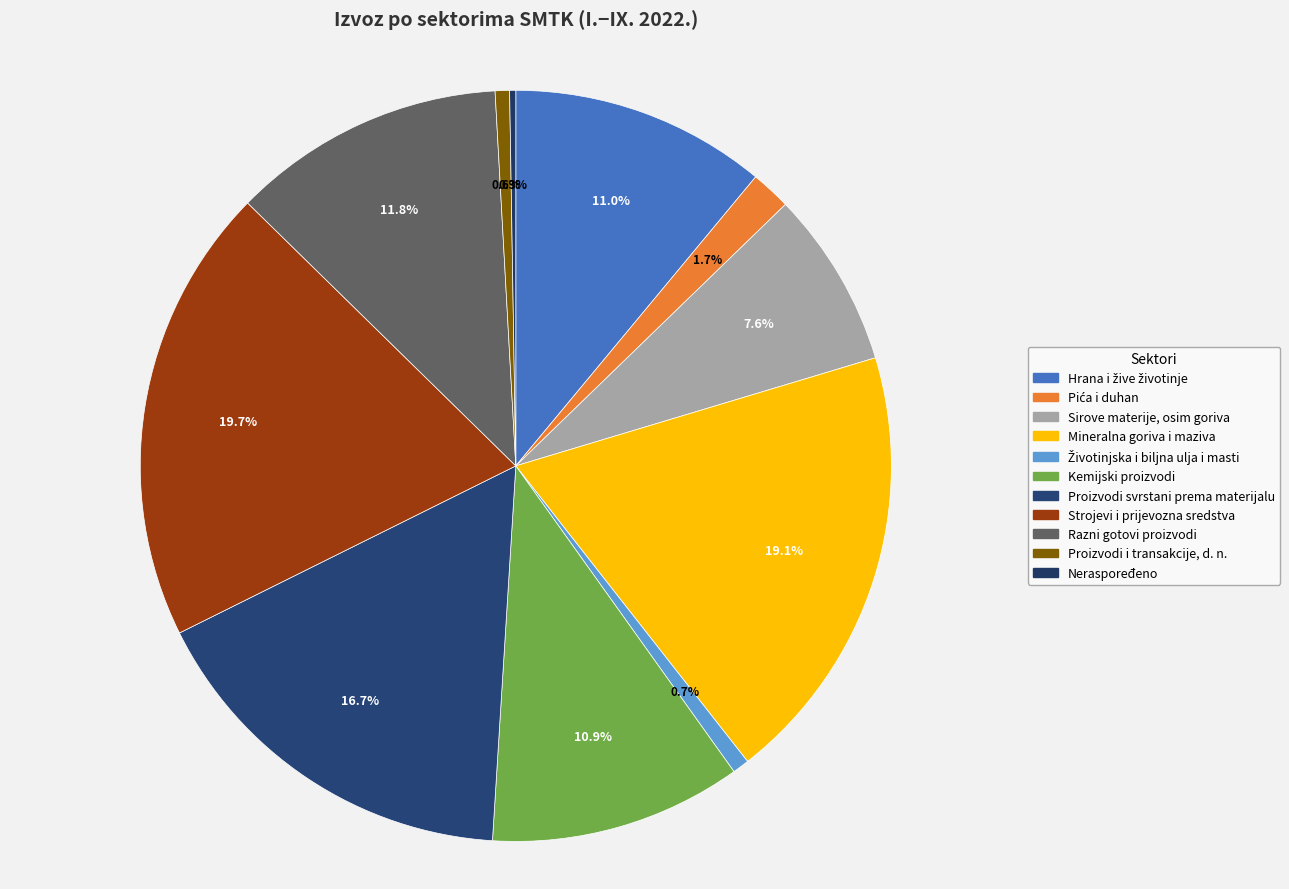

Between Sirove materije, osim goriva and Kemijski proizvodi, which is larger?

Kemijski proizvodi